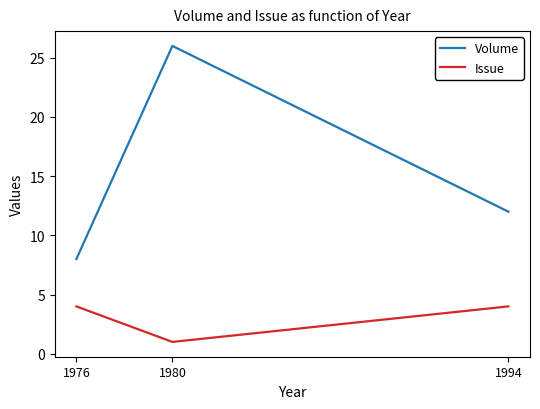

What is the spread (max minus min) of values at 1976?

4